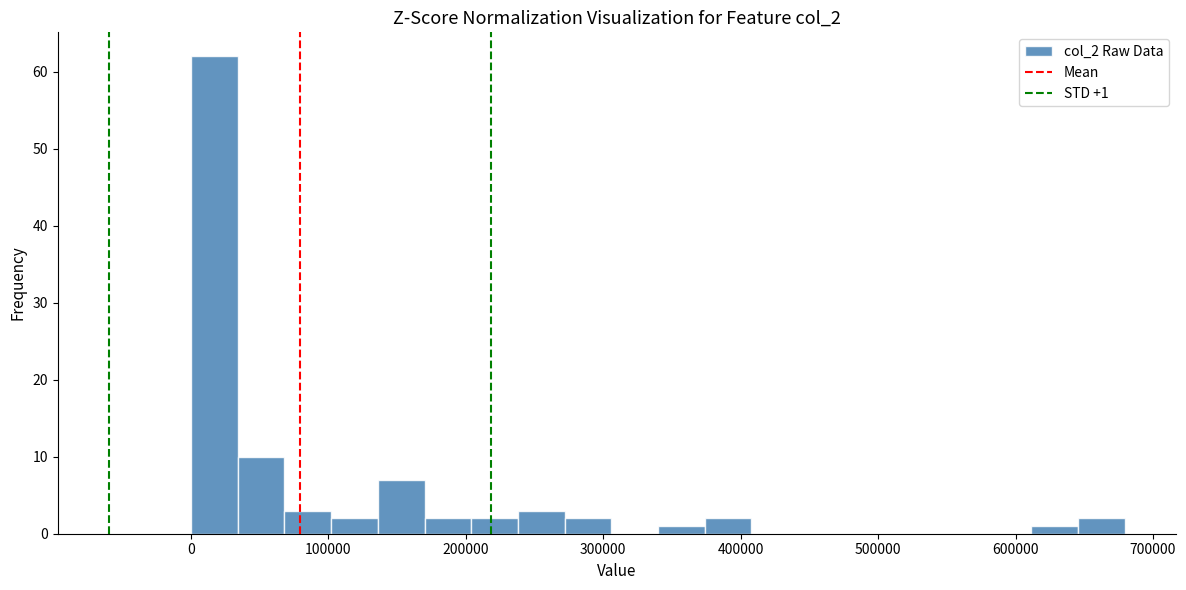

Read against the x-axis, roughly where is the centre of the tallest bar?

20000